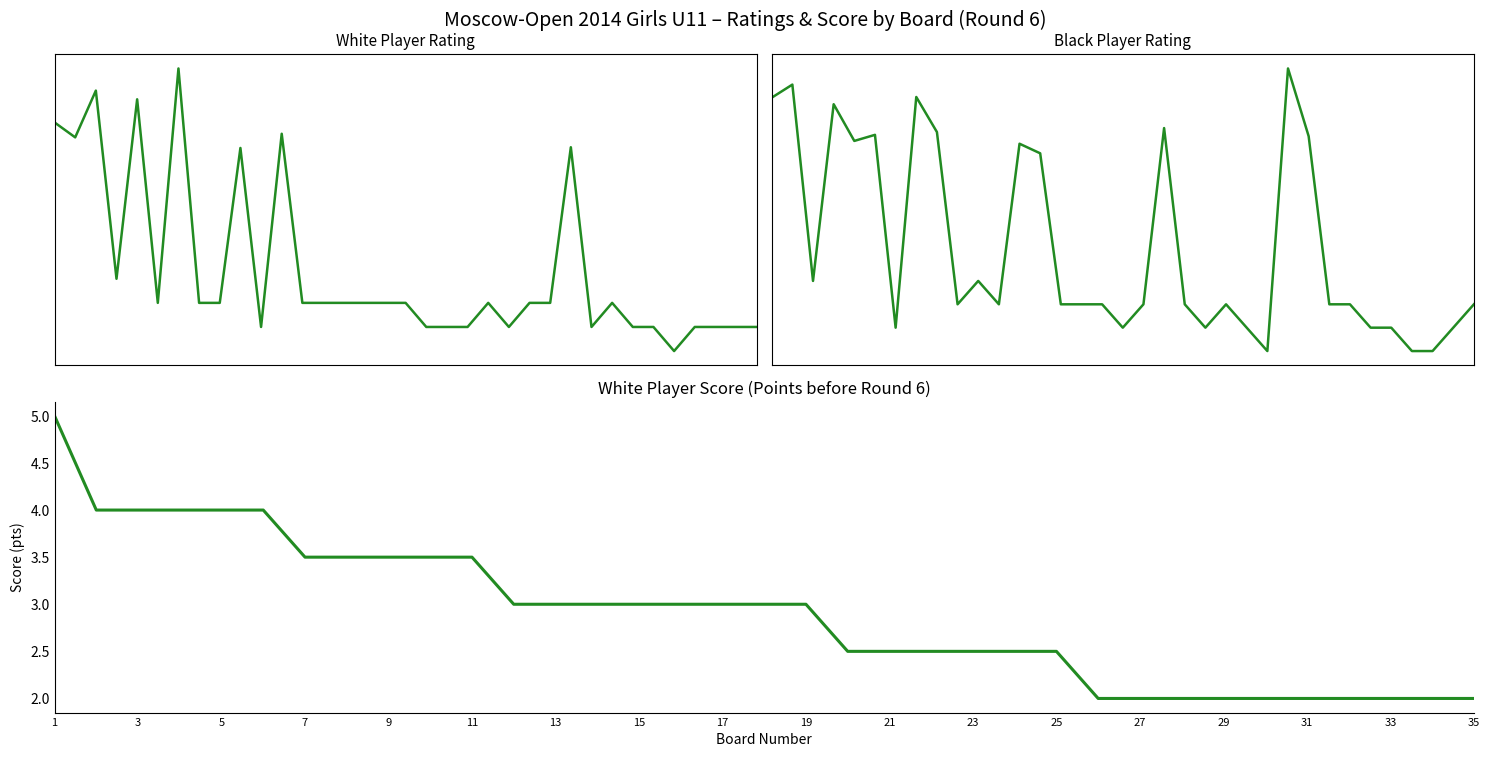

How many data points does each series have?

35